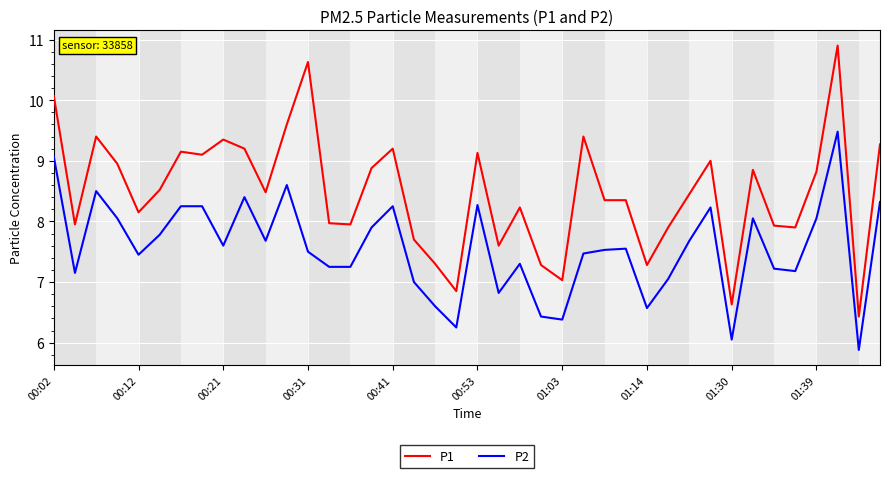

What are all the series names shown in the legend?

P1, P2